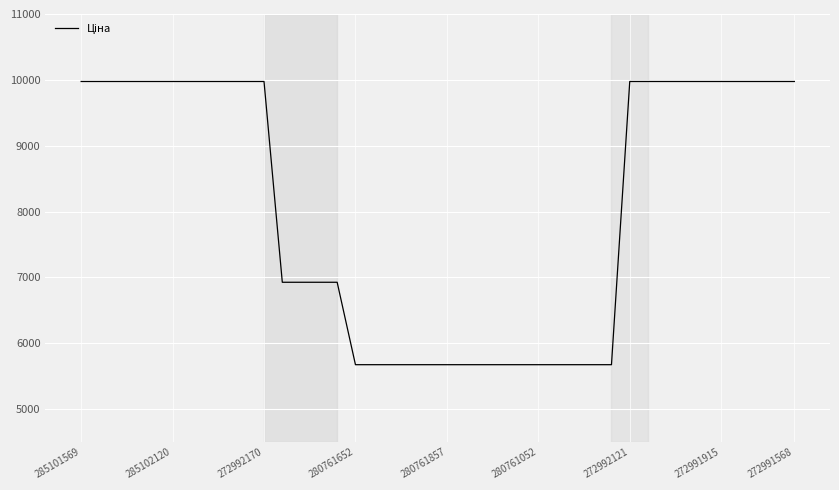

What is the difference between the maximum and minimum values?

4301.2